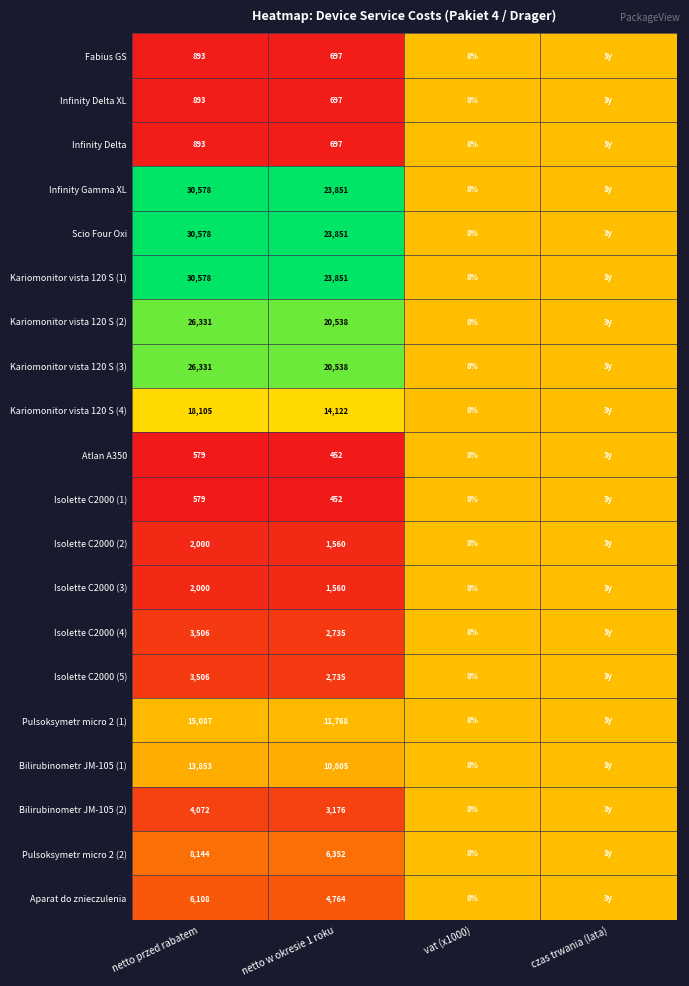

The value of Pulsoksymetr micro 2 (1) at vat (x1000) is 8.0. True or false?

True